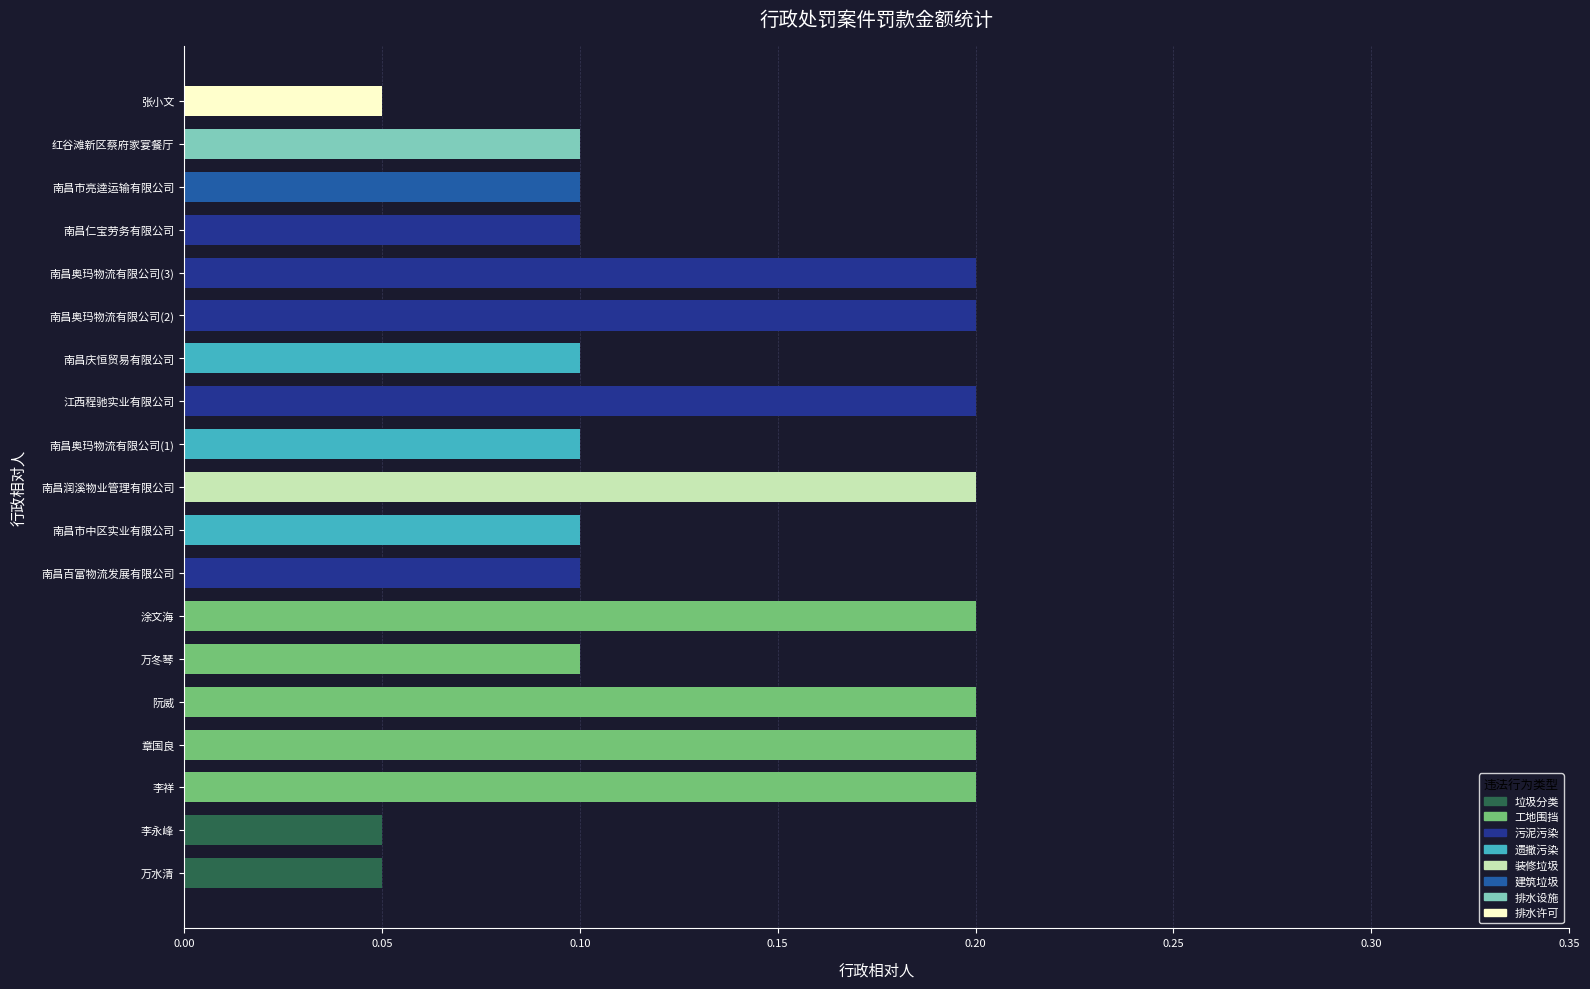

What is the greatest value displayed?

0.2